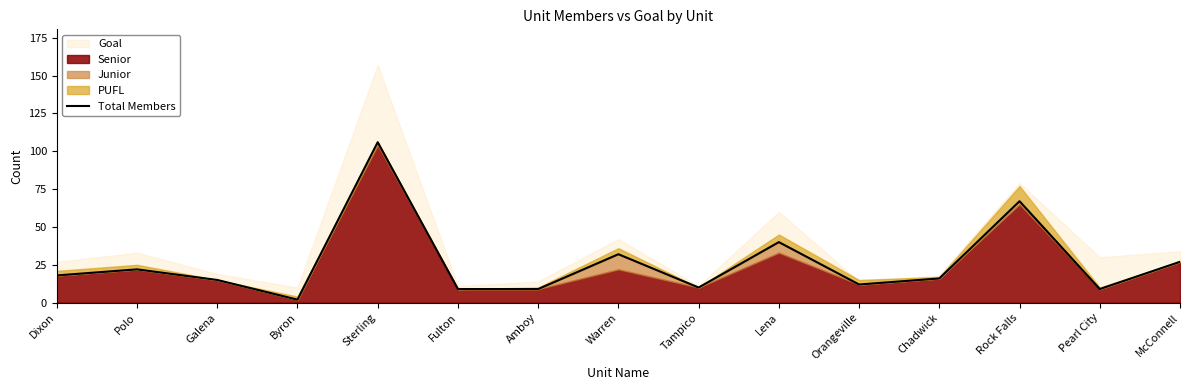

Does the chart display data point markers on the line(s)?

No